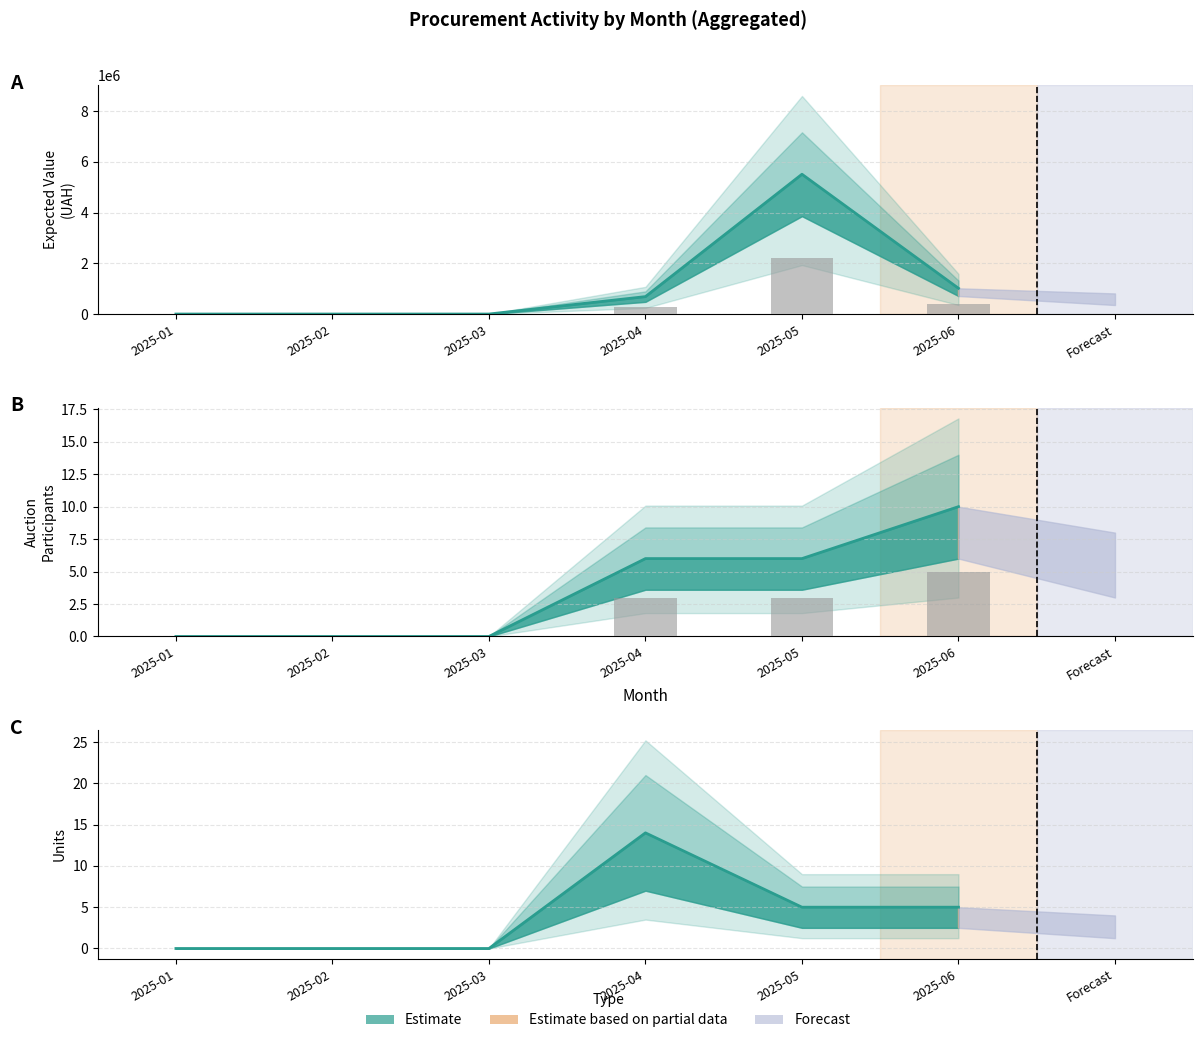

Which series changed the most between 2025-02 and 2025-03?

Очікувана вартість закупівлі